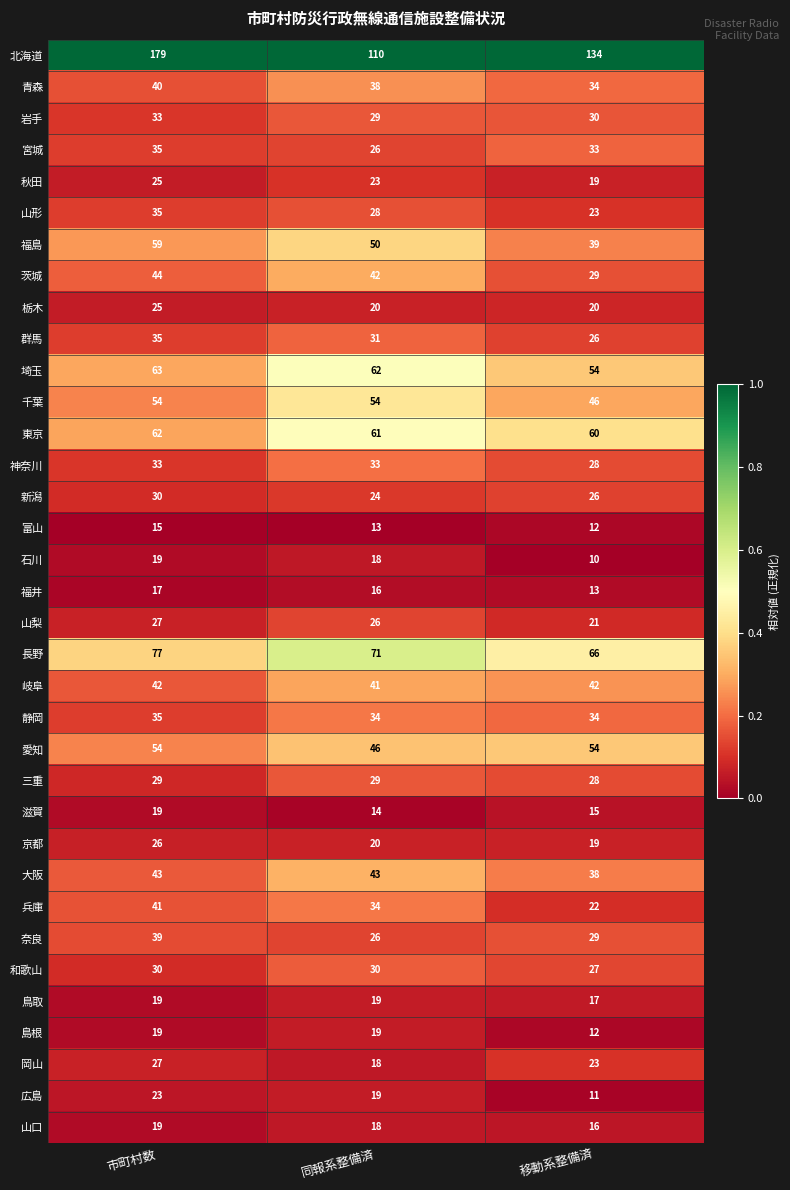

The value of 埼玉 at 移動系整備済 is 89. True or false?

False